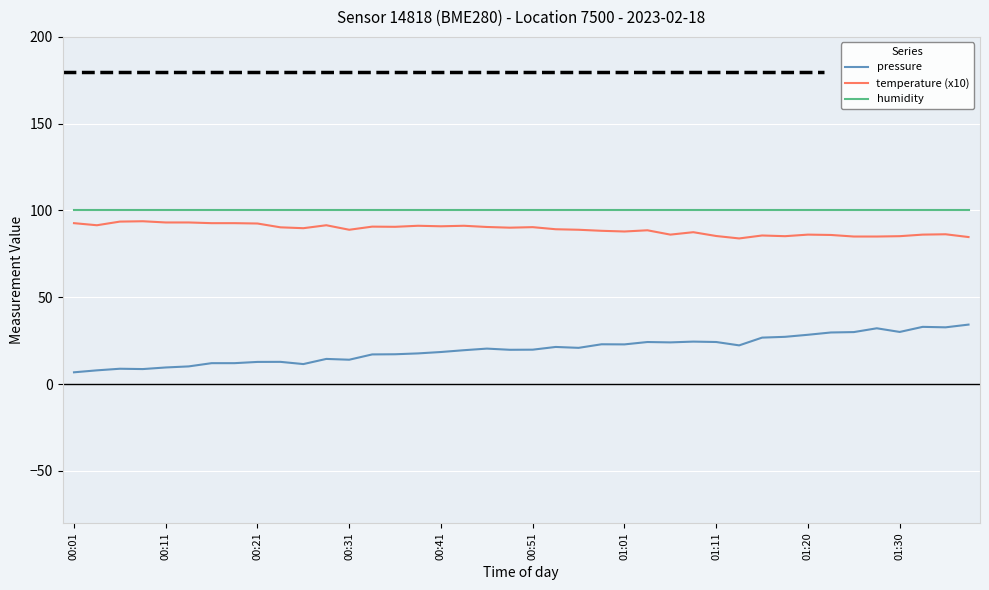

What is the minimum value shown in the chart?

6.8